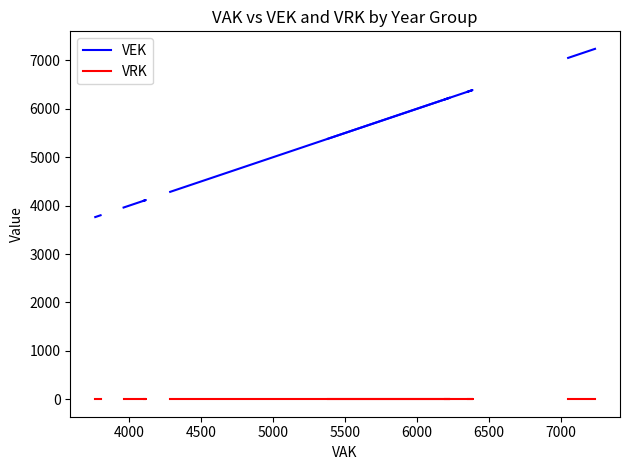

How many VEK values are between 7053 and 7240?

4